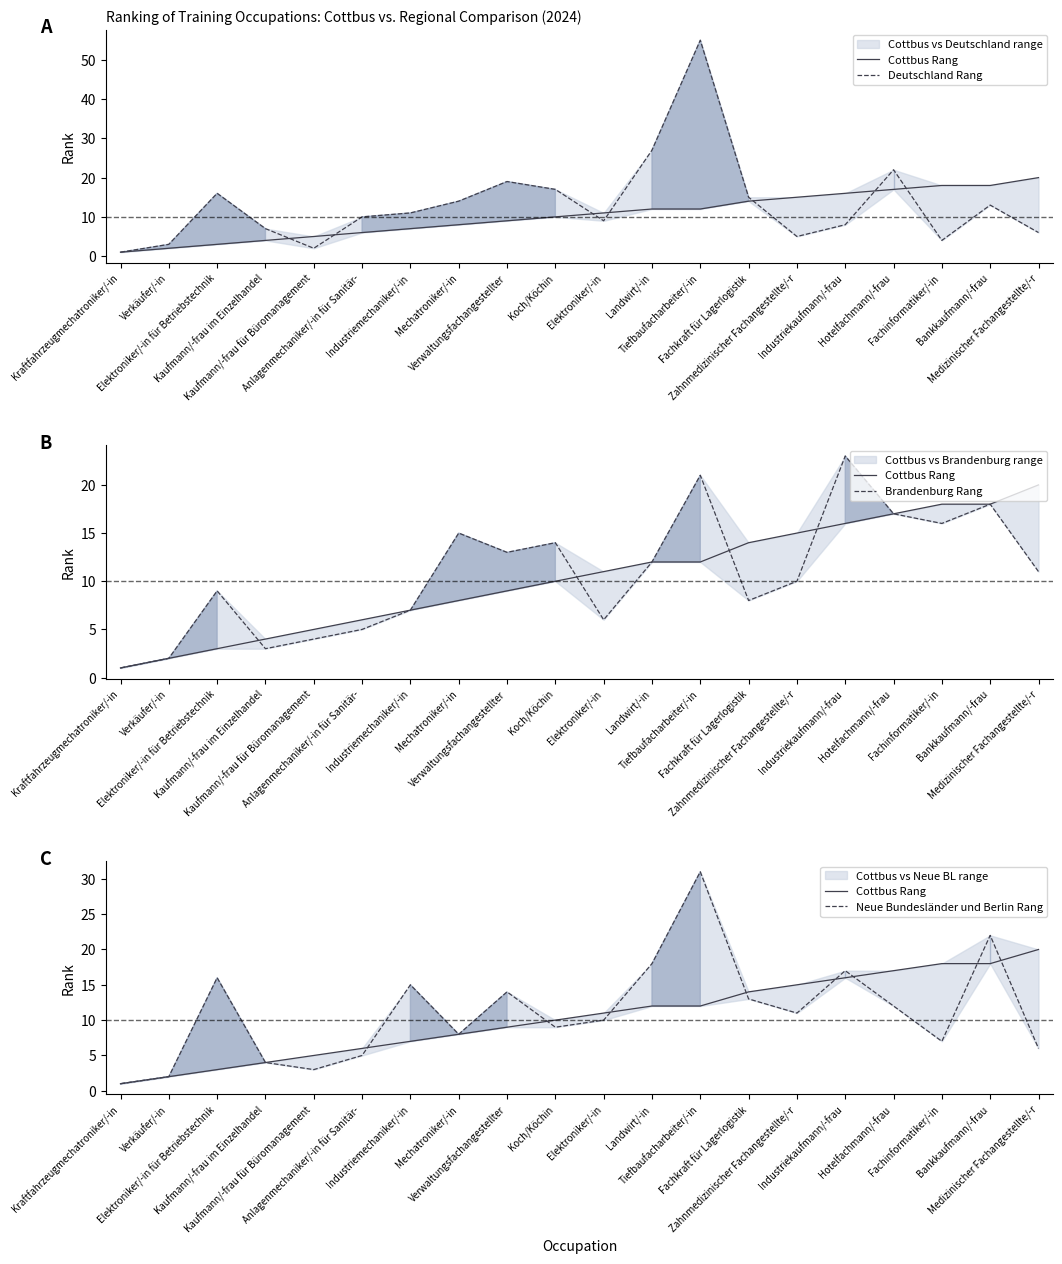

Which series has the largest range (max minus min)?

Deutschland Rang